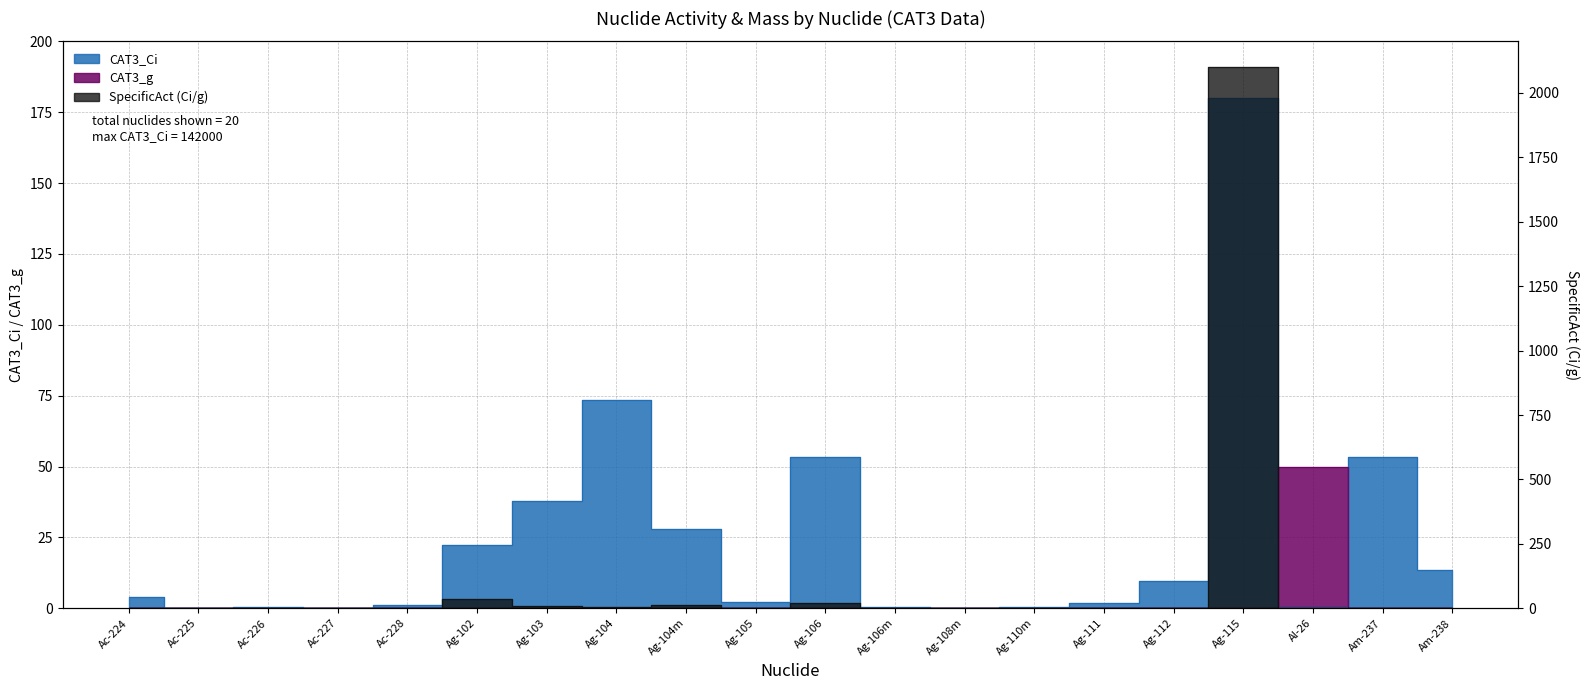

Between which two adjacent categories do SpecificAct (Ci/g) and CAT3_g first intersect?

Ag-106m and Ag-108m